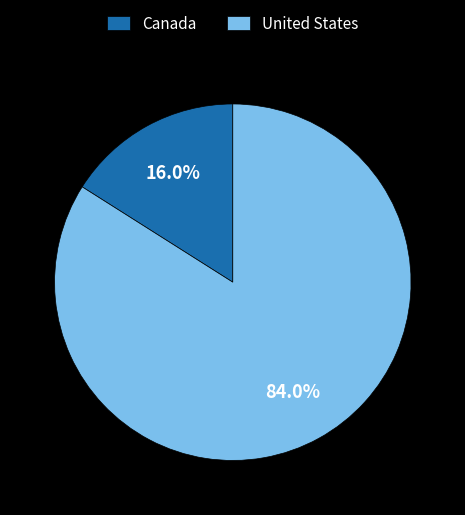

Rank the categories by value from lowest to highest.

Canada, United States